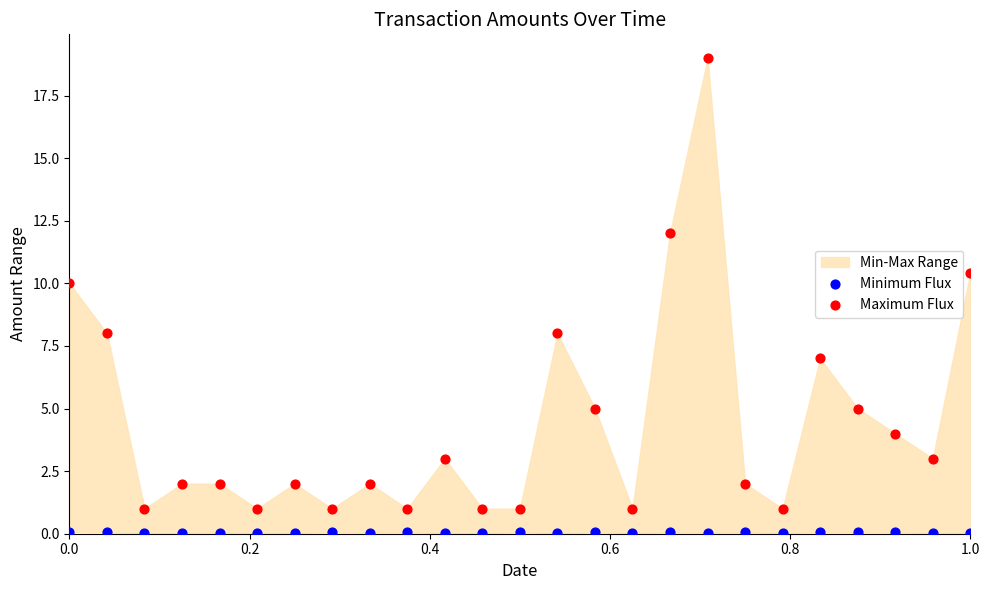

Which series has the largest Y range (max minus min)?

Maximum Flux